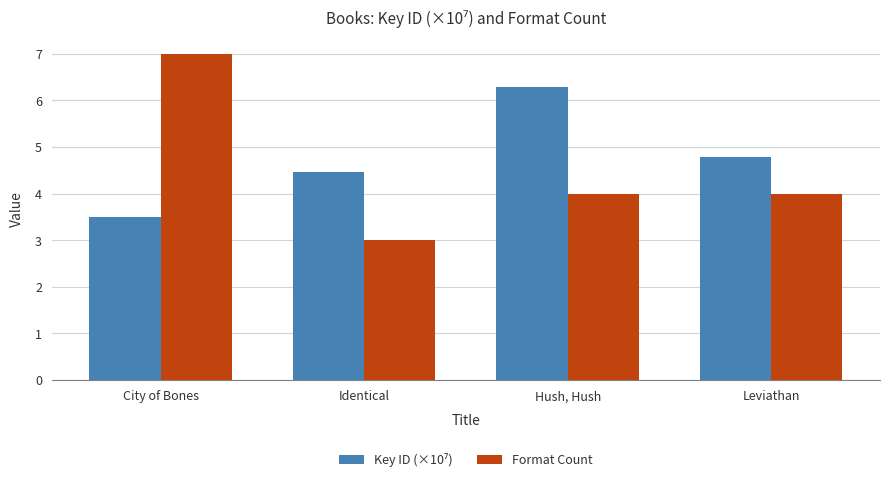

What is the label of the 1st bar from the right?

Leviathan